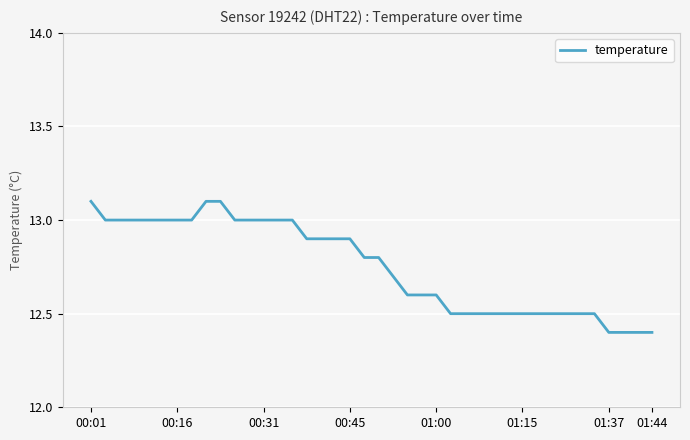

What is the difference between the maximum and minimum values?

0.7